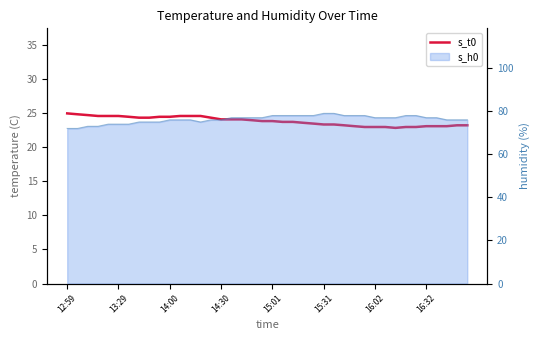

Reading right to left, extract all data points from this chart.

23.2	23.2	23.1	23.1	23.1	23.0	23.0	22.9	23.0	23.0	23.0	23.1	23.2	23.4	23.4	23.5	23.6	23.8	23.8	23.9	23.9	24.0	24.1	24.1	24.1	24.4	24.6	24.6	24.6	24.5	24.5	24.4	24.4	24.5	24.6	24.6	24.6	24.8	24.9	25.0